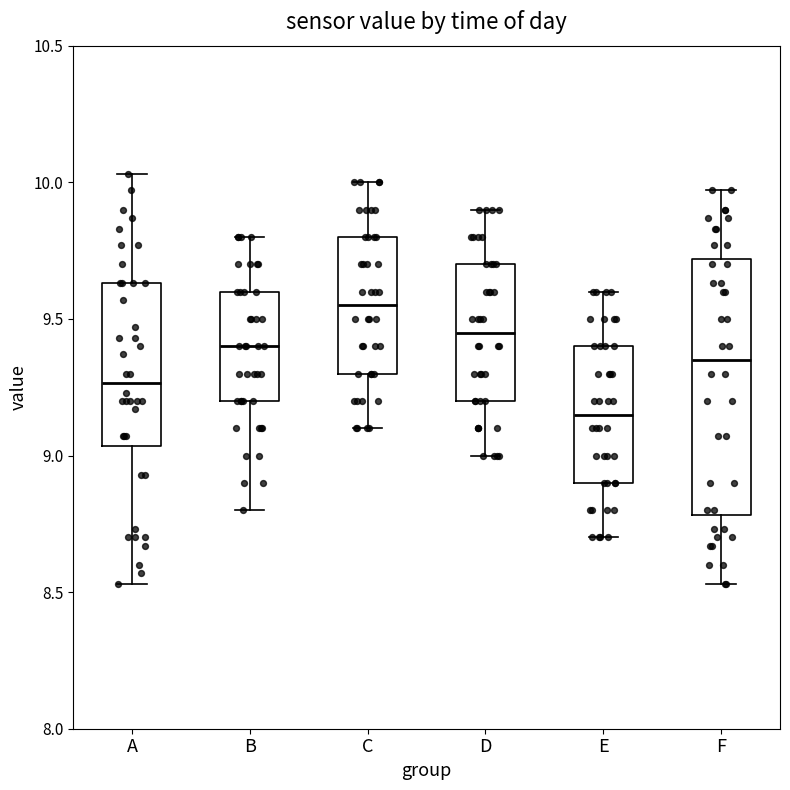

Reading left to right, read every box against the y-axis: the position of its median line, the range the box covers, and the ends of its whiskers. The values are not printed on the chart, so give them approximately, as read against the axis.

A: median 9.25, box 9.05 to 9.65, whiskers 8.55 to 10.05
B: median 9.40, box 9.20 to 9.60, whiskers 8.80 to 9.80
C: median 9.55, box 9.30 to 9.80, whiskers 9.10 to 10.00
D: median 9.45, box 9.20 to 9.70, whiskers 9.00 to 9.90
E: median 9.15, box 8.90 to 9.40, whiskers 8.70 to 9.60
F: median 9.35, box 8.80 to 9.70, whiskers 8.55 to 9.95